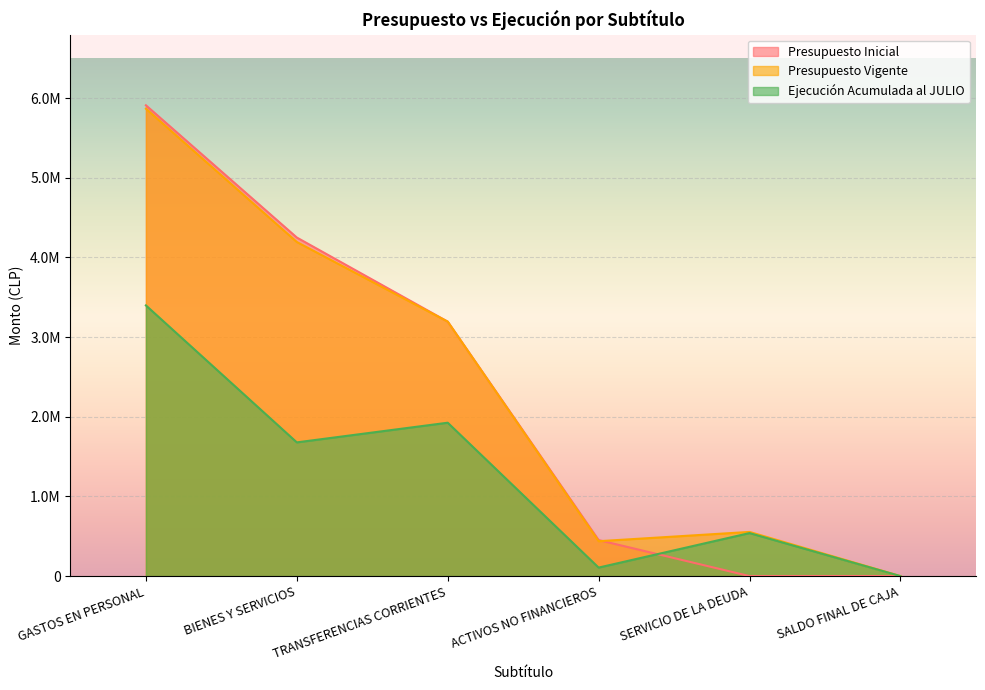

How many values in the Ejecución Acumulada al JULIO series are below 1678405?

3